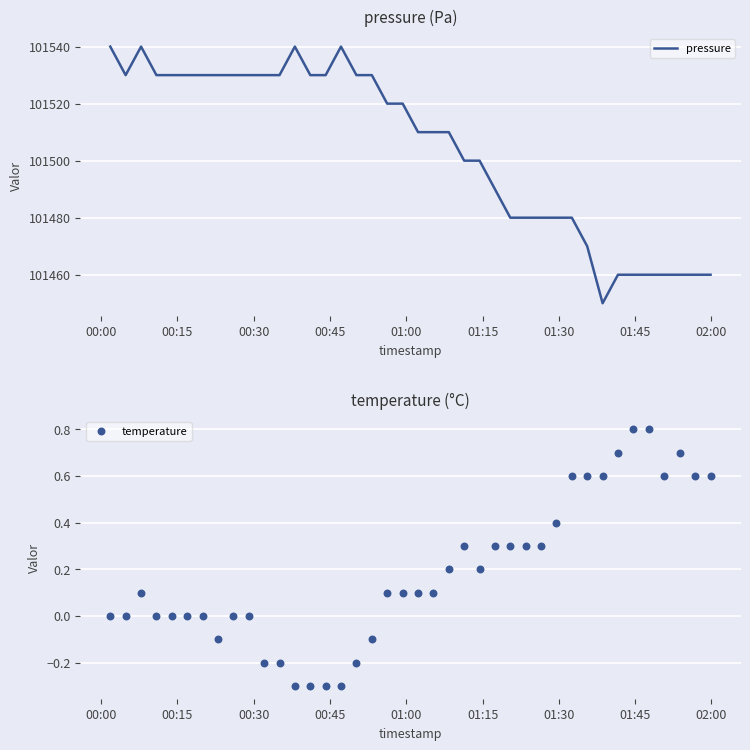

Which series reaches the minimum Y coordinate?

temperature